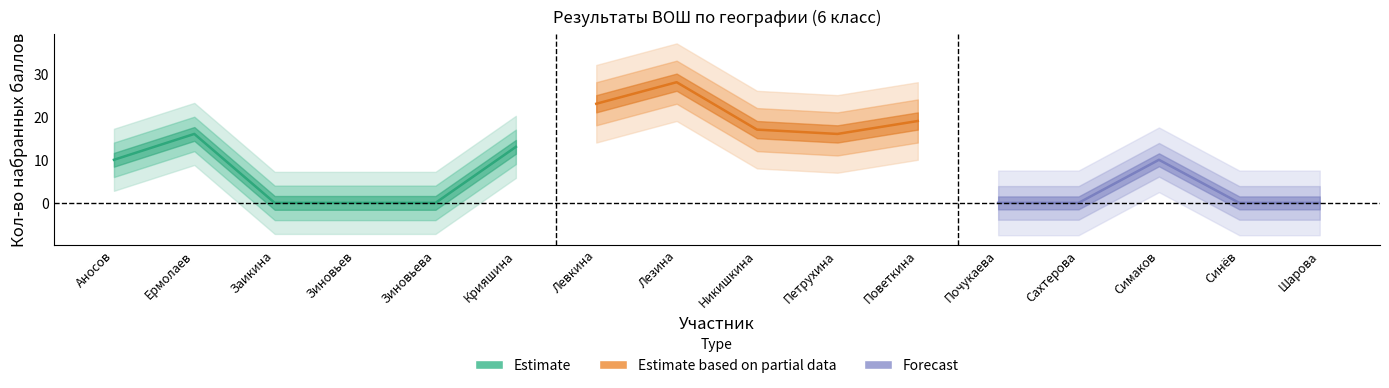

List the labels in order of value, largest first.

Лезина, Левкина, Поветкина, Никишкина, Ермолаев, Петрухина, Крияшина, Аносов, Симаков, Заикина, Зиновьев, Зиновьева, Почукаева, Сахтерова, Синёв, Шарова